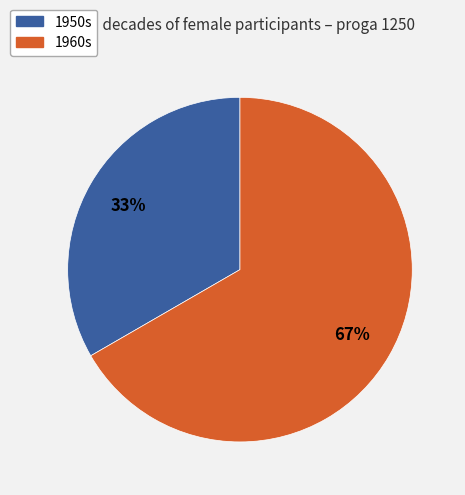

To the nearest percent, what is the average slice percentage?

50%